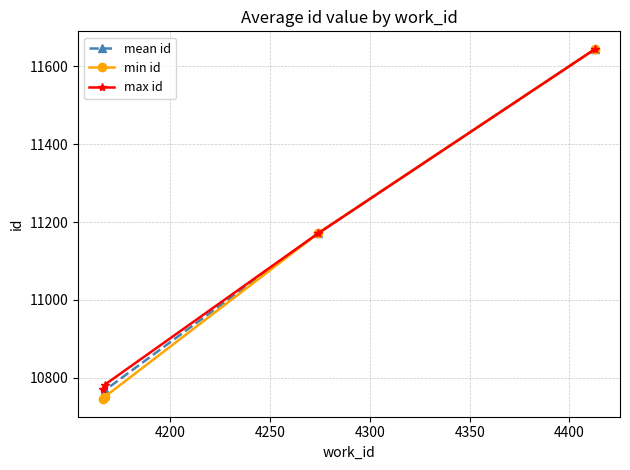

What is the maximum value shown in the chart?

11645.0